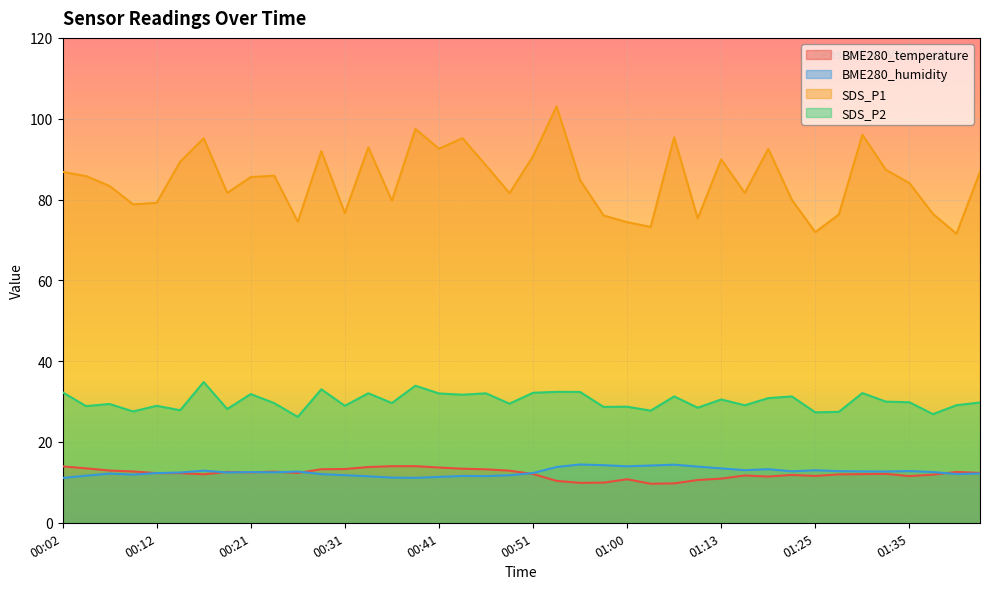

Does the chart display data point markers on the line(s)?

No